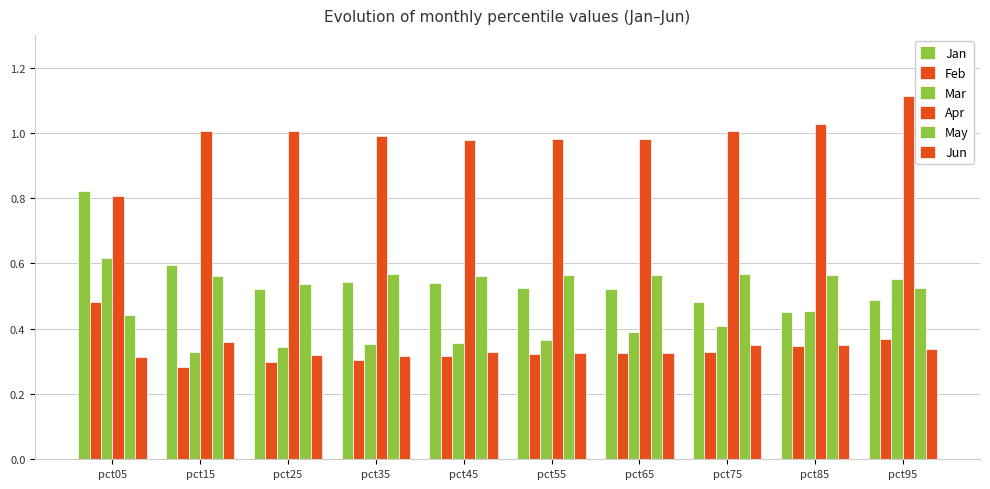

How many series are shown in this chart?

6